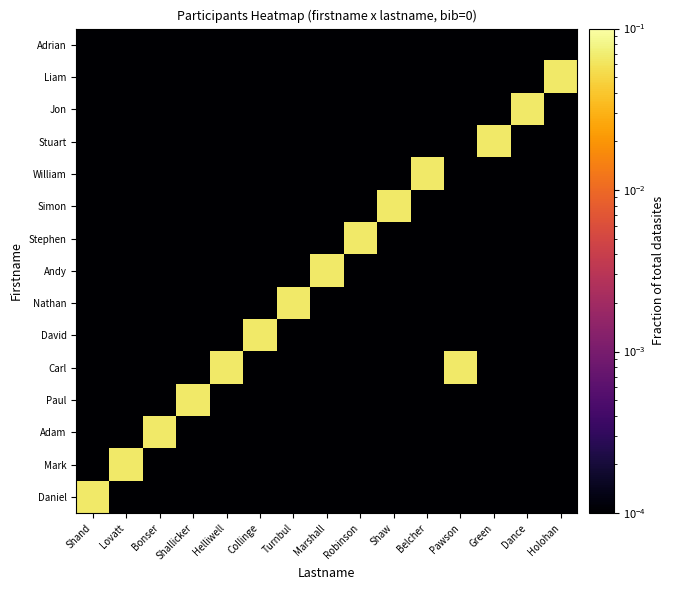

Which series has the widest spread of values?

Daniel